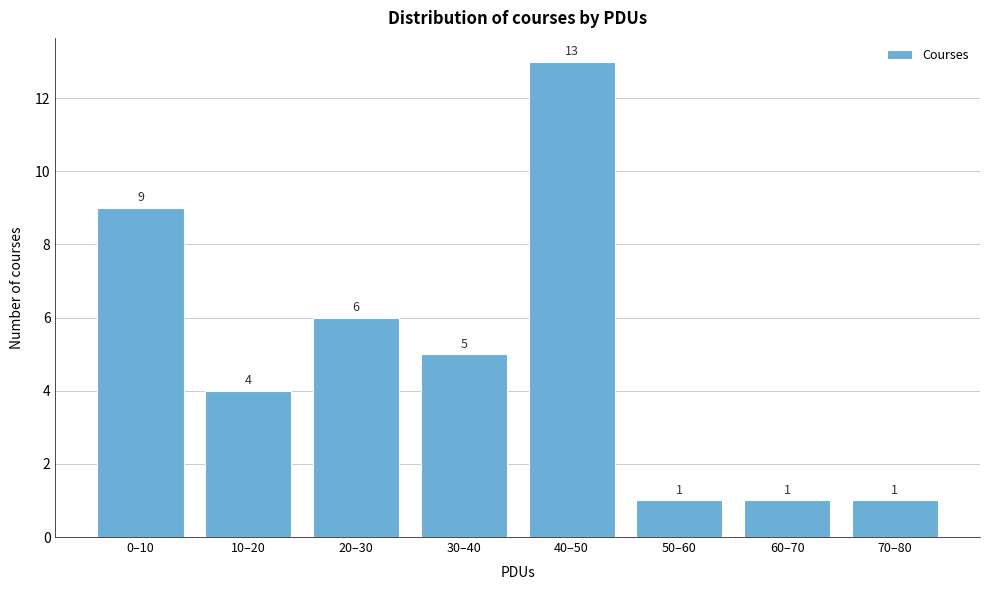

Reading left to right, what are all the values shown in this chart?

9	4	6	5	13	1	1	1